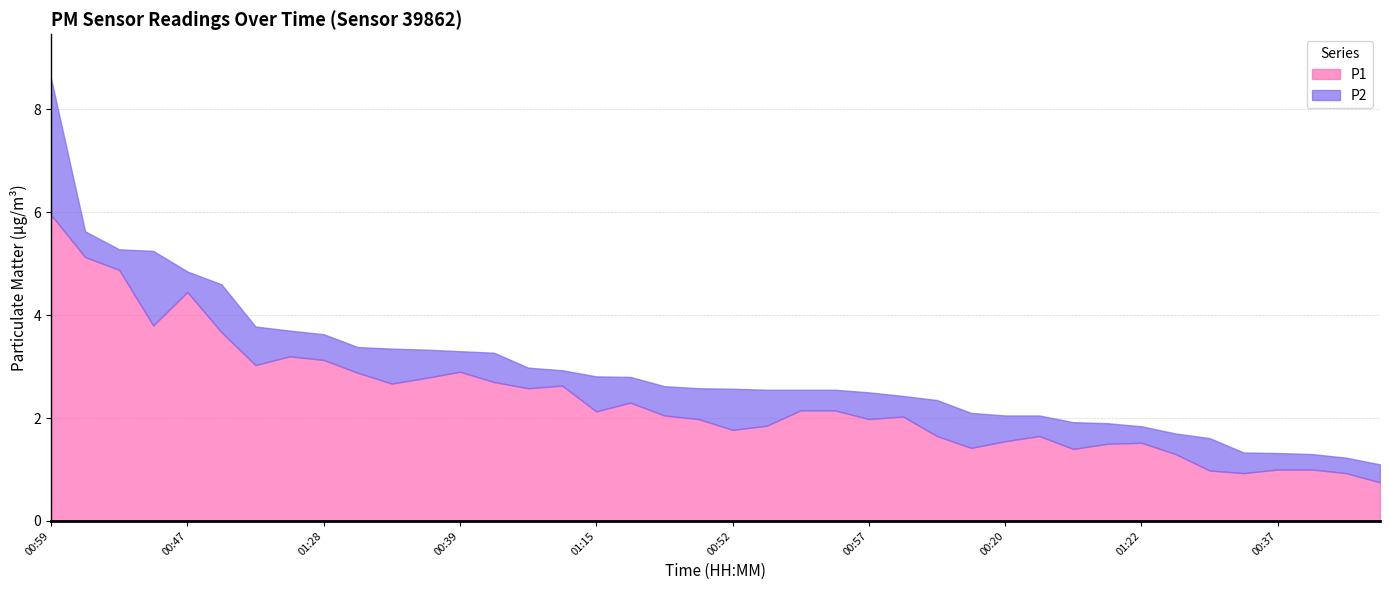

True or false: P1 and P2 cross at least once.

False